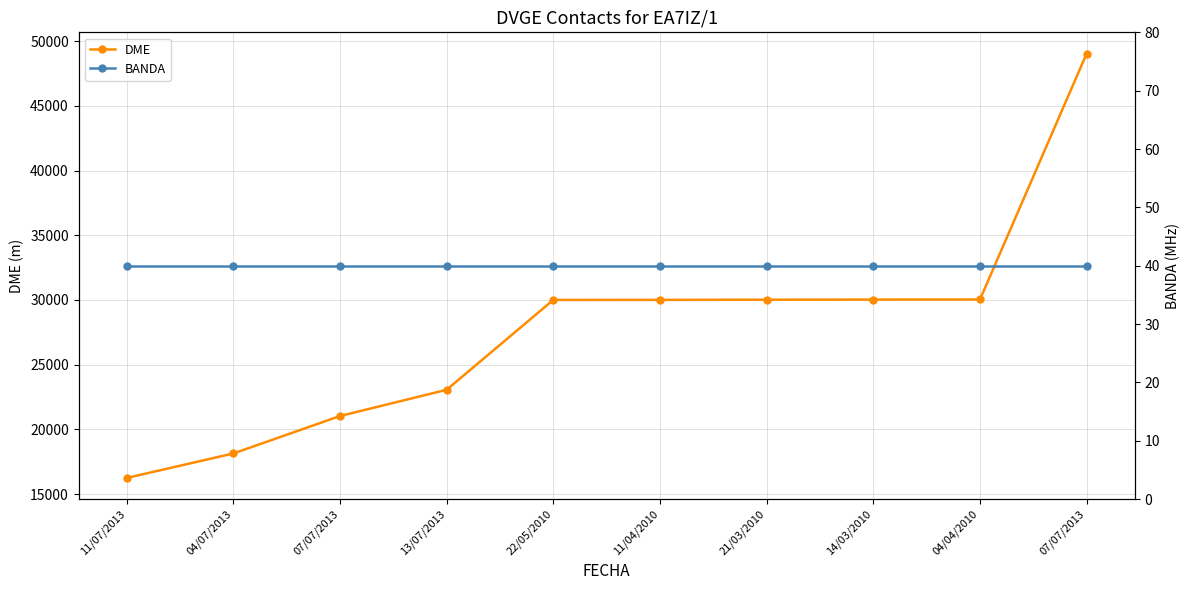

True or false: DME has a value of 30003 at 22/05/2010.

True